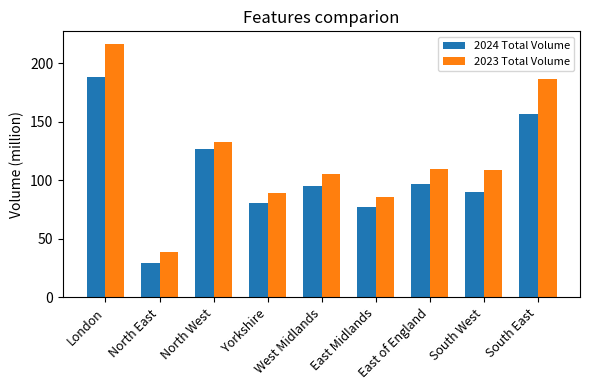

At which category is the sum across all series the highest?

London